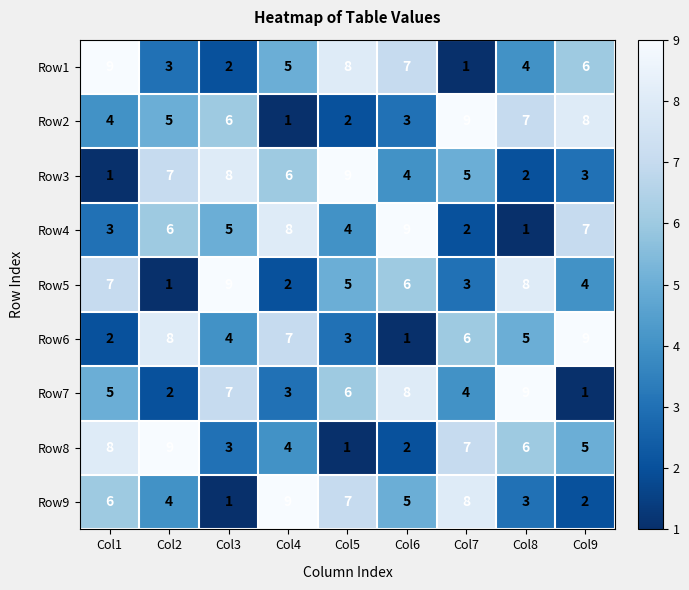

At which label does Row6 reach its minimum?

Col6